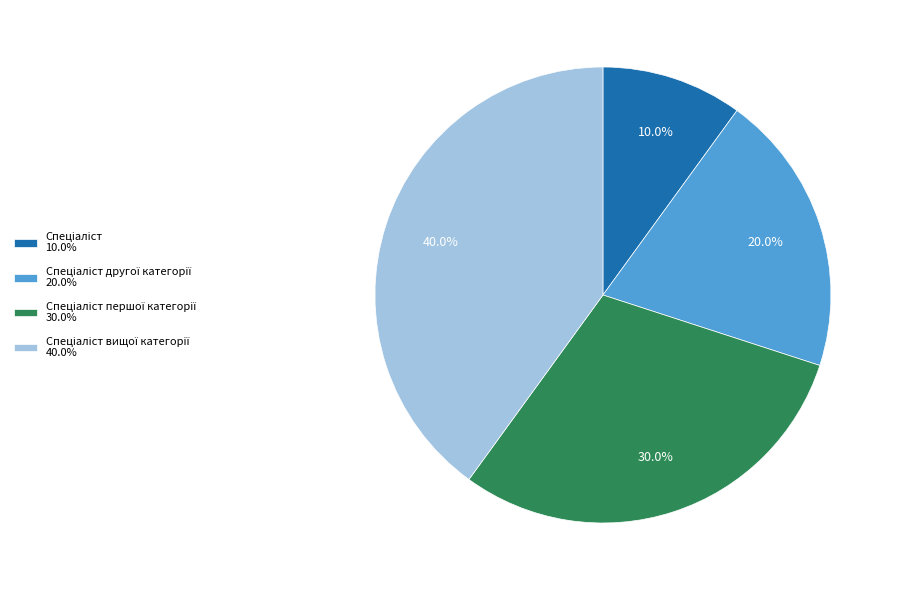

Is there any slice that represents more than half of the pie?

No